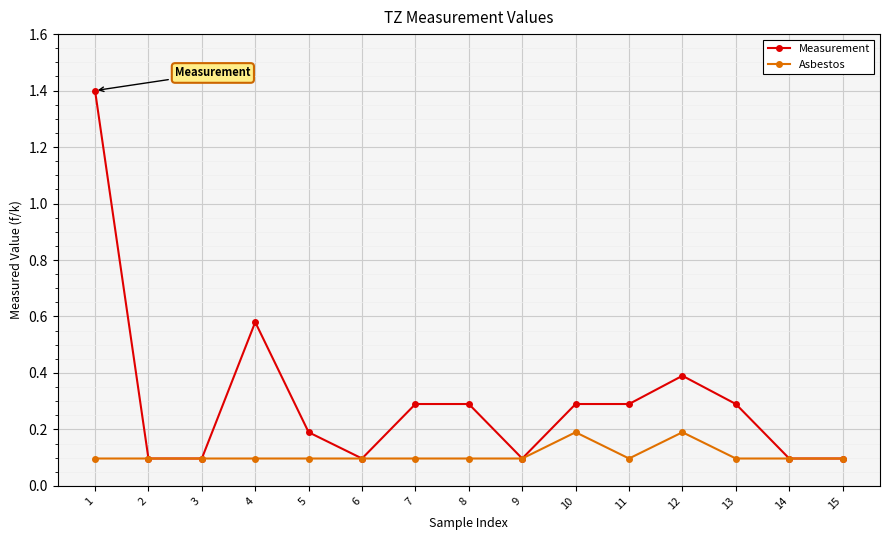

What is the average value of the Measurement series?

0.3